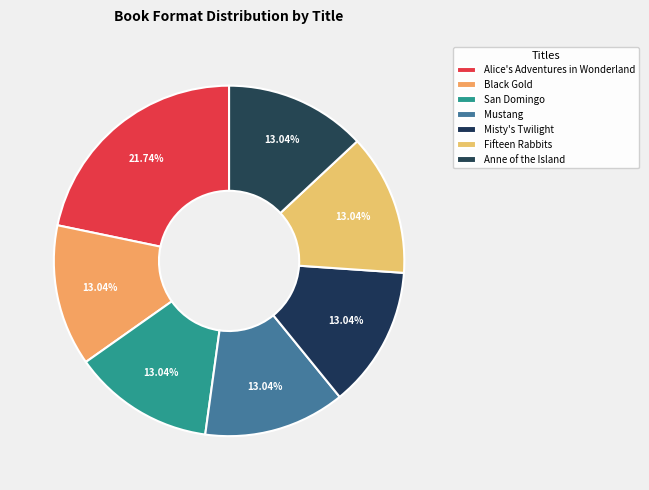

To the nearest percent, what is the difference between the largest and smallest slice percentages?

9%